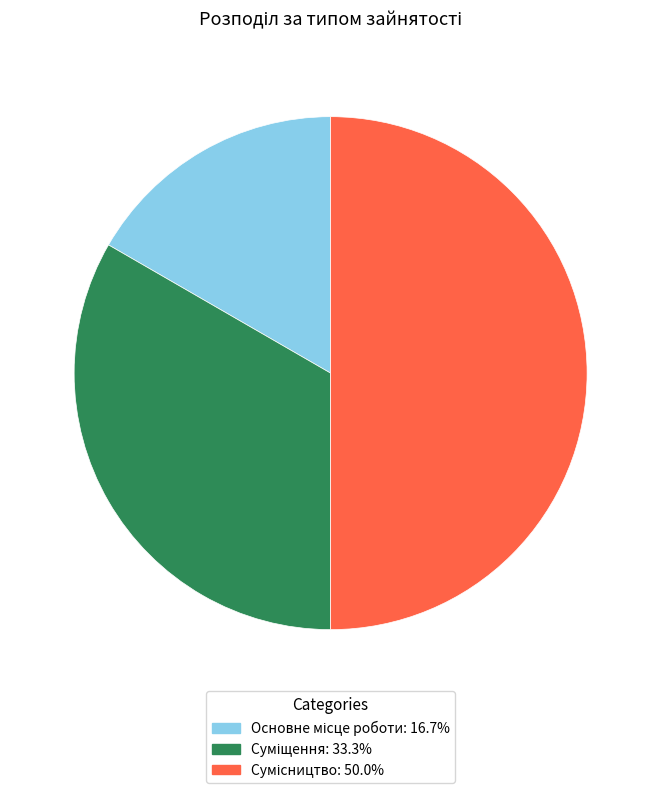

What is the change in value from Основне місце роботи to Суміщення?

+1